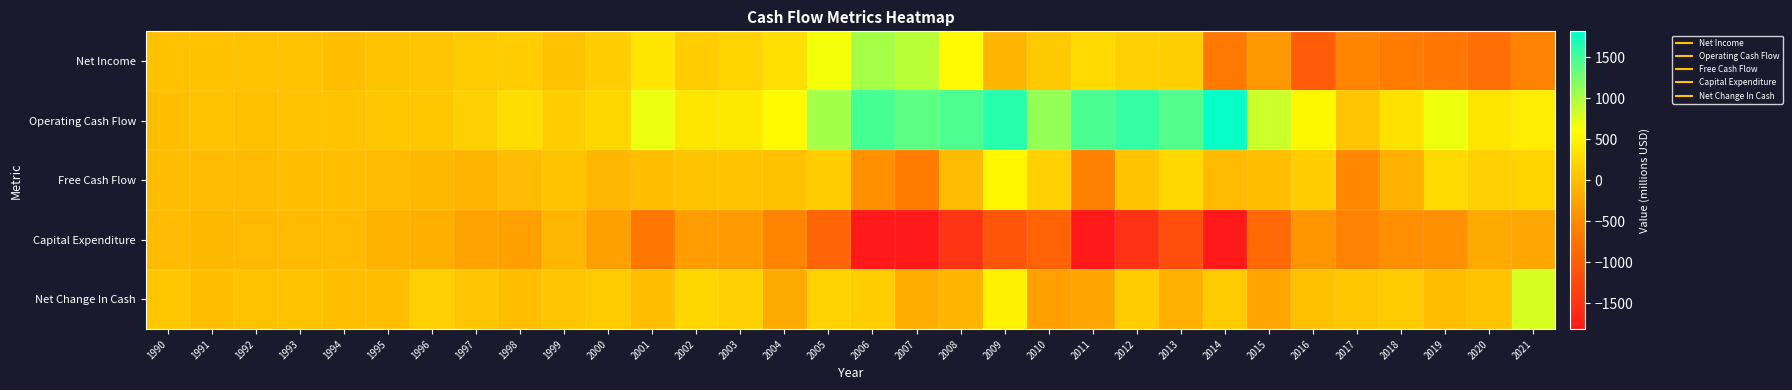

Reading left to right, transcribe all the data shown in this chart.

Net Income: 1990=14.6	1991=27.1	1992=33.8	1993=34.3	1994=0.7	1995=51.1	1996=70.5	1997=114.8	1998=125.0	1999=27.7	2000=137.4	2001=357.4	2002=121.5	2003=192.2	2004=302.5	2005=648.7	2006=1020.7	2007=930.7	2008=551.2	2009=-85.5	2010=94.7	2011=243.7	2012=167.0	2013=143.0	2014=-668.7	2015=-372.7	2016=-1029.7	2017=-546.8	2018=-640.9	2019=-702.9	2020=-805.6	2021=-569.3
Operating Cash Flow: 1990=6.9	1991=30.5	1992=10.0	1993=28.4	1994=36.9	1995=73.8	1996=84.1	1997=165.0	1998=281.7	1999=128.3	2000=220.9	2001=694.9	2002=372.4	2003=395.8	2004=563.2	2005=1029.5	2006=1486.3	2007=1370.2	2008=1446.0	2009=1617.0	2010=1107.0	2011=1456.5	2012=1562.7	2013=1418.2	2014=1781.9	2015=856.6	2016=531.9	2017=62.8	2018=325.8	2019=684.6	2020=349.8	2021=428.8
Free Cash Flow: 1990=-17.0	1991=-40.3	1992=-39.8	1993=-0.8	1994=-0.5	1995=-35.5	1996=-62.3	1997=-102.9	1998=-23.0	1999=46.2	2000=-79.7	2001=-6.3	2002=55.7	2003=42.4	2004=18.8	2005=122.2	2006=-441.1	2007=-644.3	2008=-44.2	2009=523.5	2010=176.7	2011=-586.1	2012=44.1	2013=240.0	2014=-39.4	2015=-10.6	2016=136.4	2017=-511.7	2018=-133.2	2019=256.8	2020=154.2	2021=191.1
Capital Expenditure: 1990=-23.9	1991=-70.8	1992=-49.8	1993=-29.2	1994=-37.4	1995=-109.3	1996=-146.4	1997=-267.9	1998=-304.7	1999=-82.1	2000=-300.6	2001=-701.2	2002=-316.8	2003=-353.4	2004=-544.4	2005=-907.3	2006=-1927.4	2007=-2014.5	2008=-1490.2	2009=-1093.4	2010=-930.3	2011=-2042.6	2012=-1518.6	2013=-1178.2	2014=-1821.3	2015=-867.1	2016=-395.5	2017=-574.5	2018=-458.9	2019=-427.7	2020=-195.5	2021=-237.6
Net Change In Cash: 1990=77.4	1991=2.2	1992=32.0	1993=46.1	1994=-6.8	1995=3.1	1996=160.1	1997=68.6	1998=5.7	1999=63.9	2000=116.7	2001=1.1	2002=215.6	2003=165.7	2004=-195.0	2005=180.3	2006=135.5	2007=-169.2	2008=-89.2	2009=485.7	2010=-286.1	2011=-243.1	2012=126.3	2013=-135.0	2014=111.2	2015=-246.6	2016=9.6	2017=72.9	2018=109.1	2019=-9.0	2020=33.2	2021=798.2